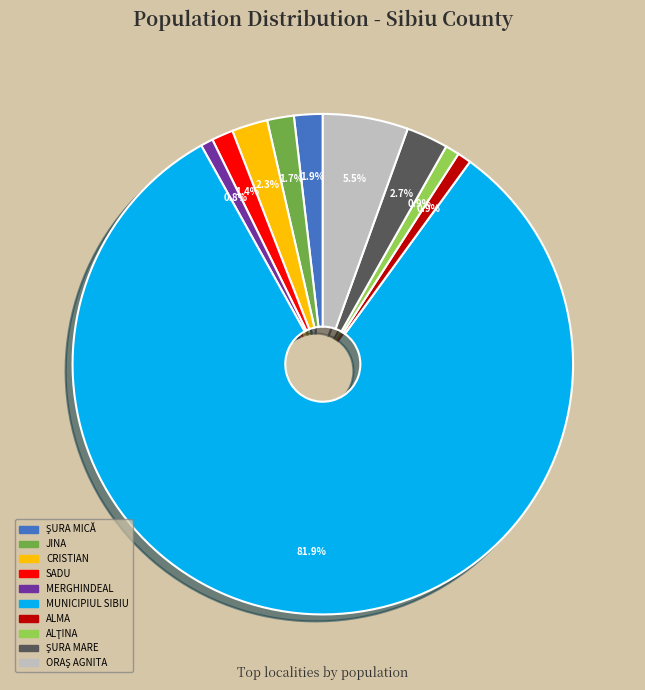

True or false: ALMA accounts for 11% of the total.

False